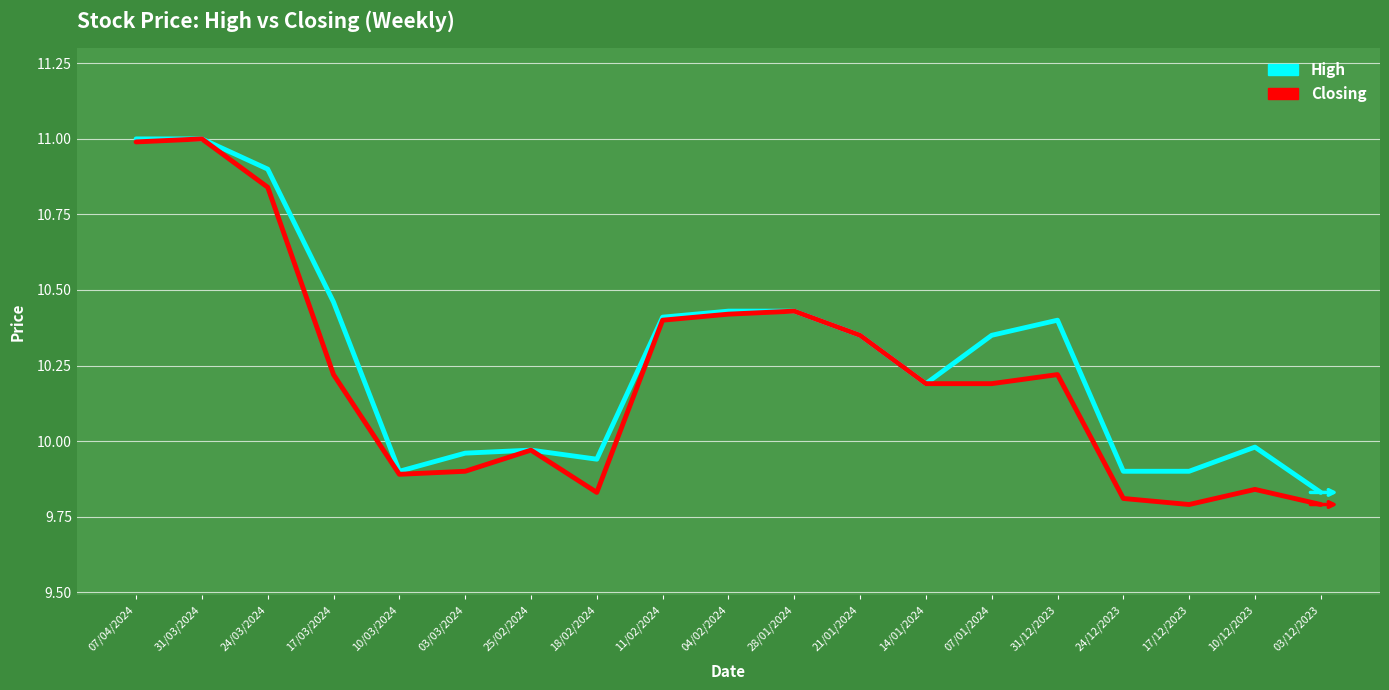

What is the difference between the second highest and minimum values in the Closing series?

1.2